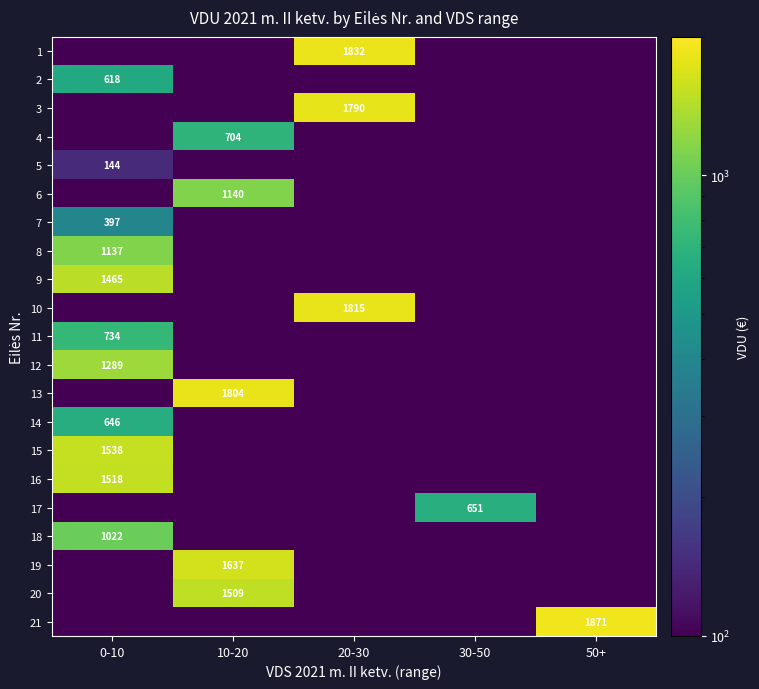

Count the number of data series in this chart.

21